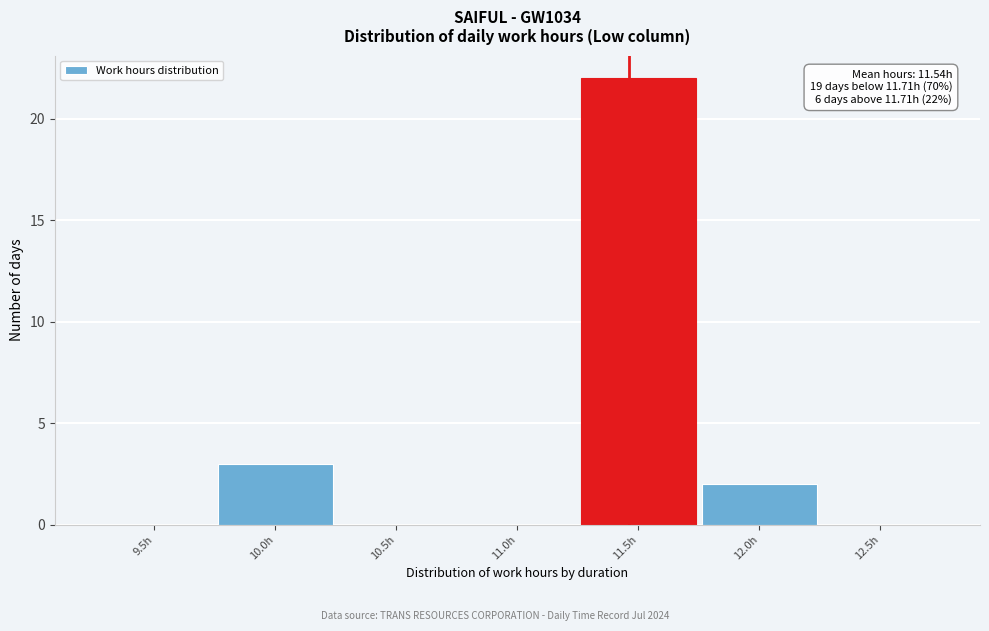

Reading left to right, transcribe all the data shown in this chart.

9.5h=0	10.0h=3	10.5h=0	11.0h=0	11.5h=22	12.0h=2	12.5h=0